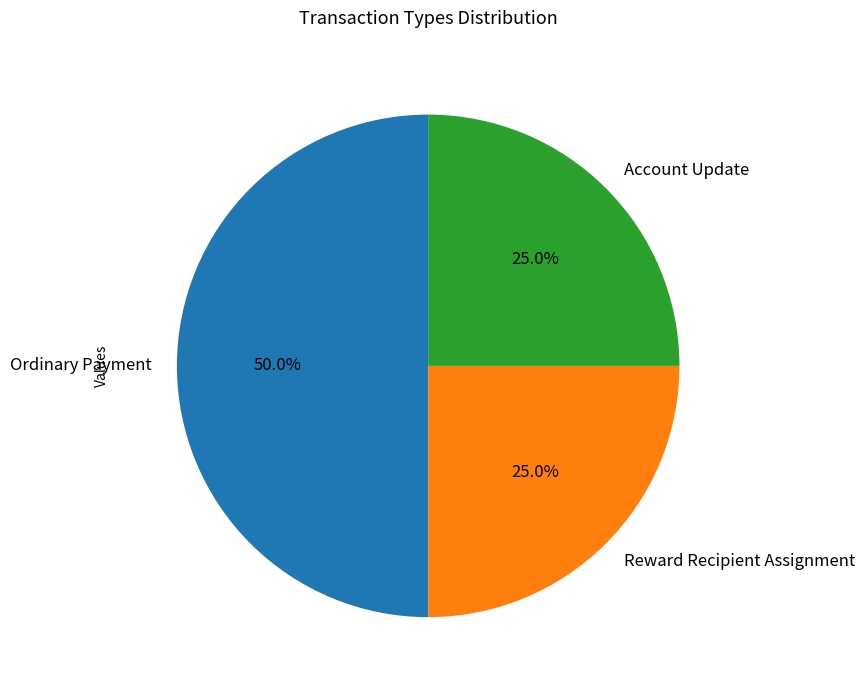

Approximately how many times larger is the value at Account Update compared to Ordinary Payment?

0.5